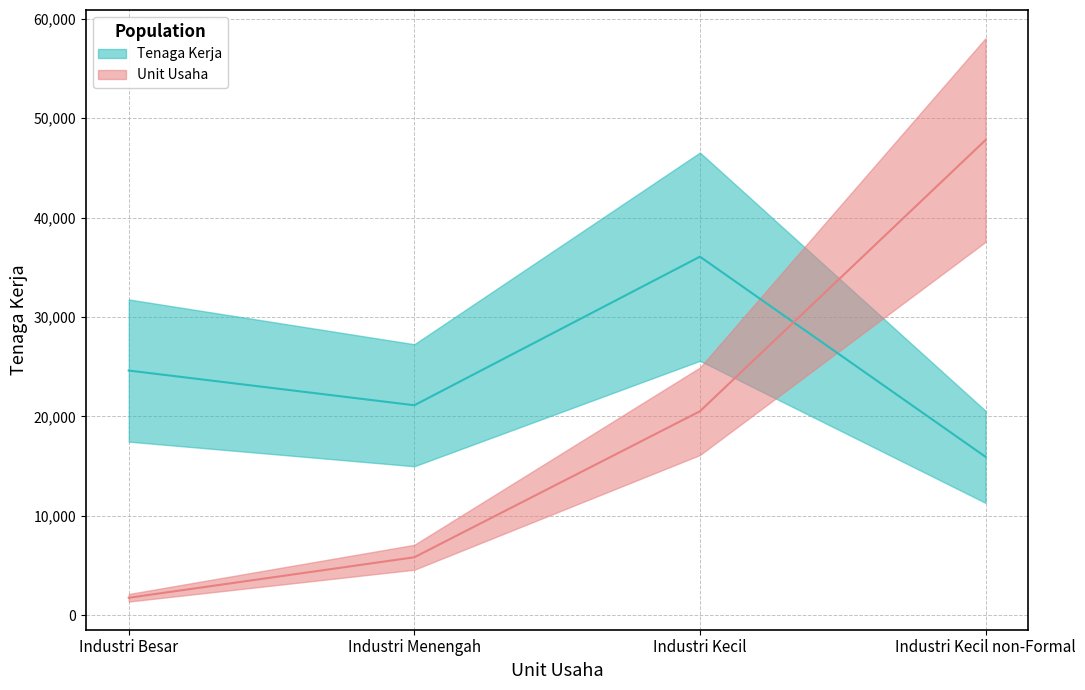

What is the difference between the maximum and second lowest values in the Unit Usaha series?

41951.0